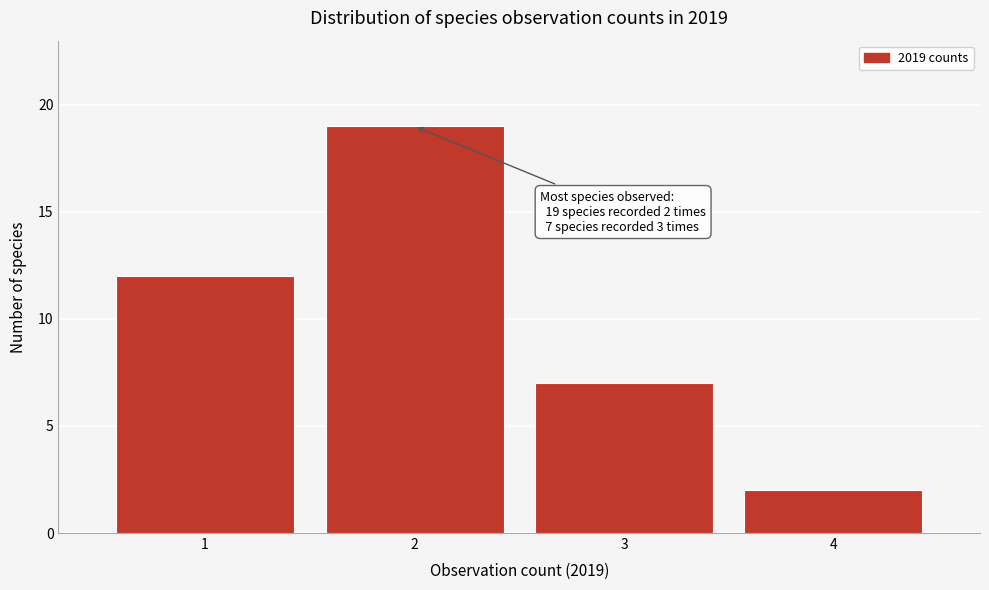

Reading left to right, what are all the values shown in this chart?

12	19	7	2